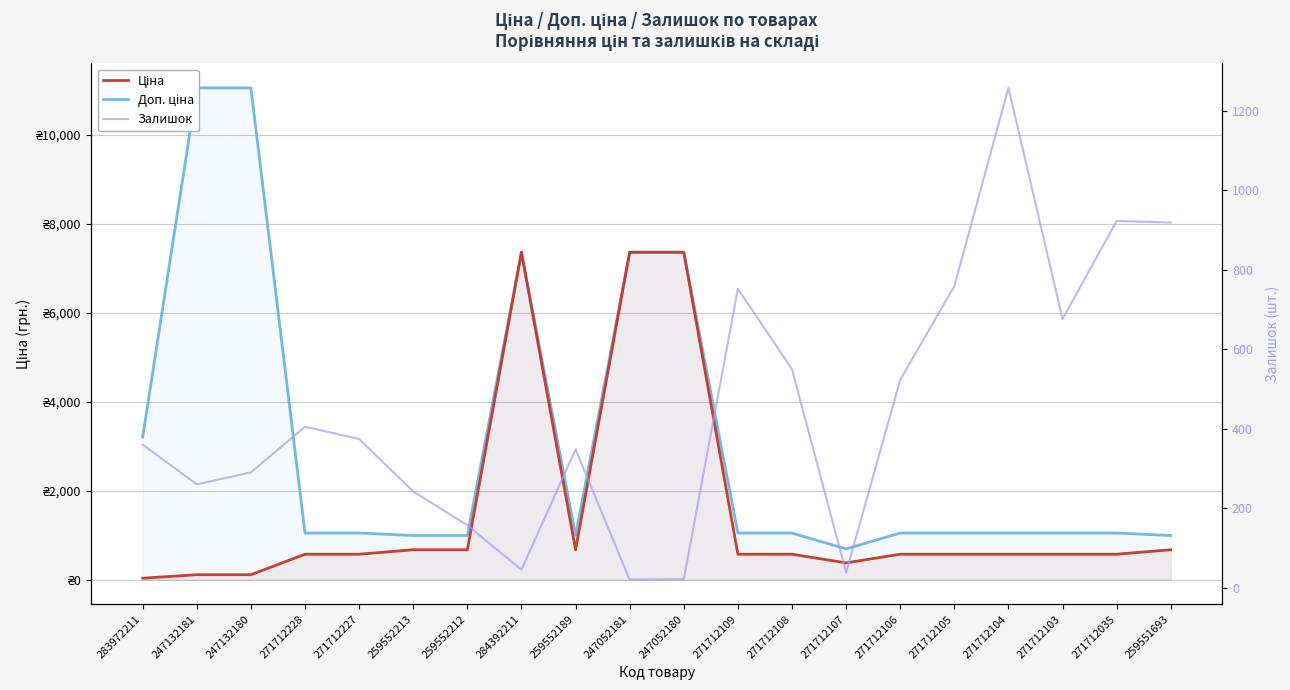

Between which two adjacent categories do Залишок and Доп. ціна first intersect?

271712105 and 271712104